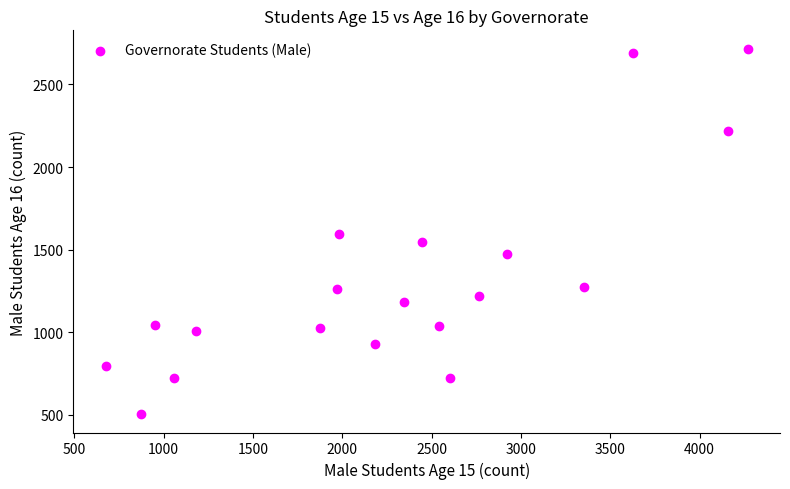

What is the range of Y values (max minus min)?

2214